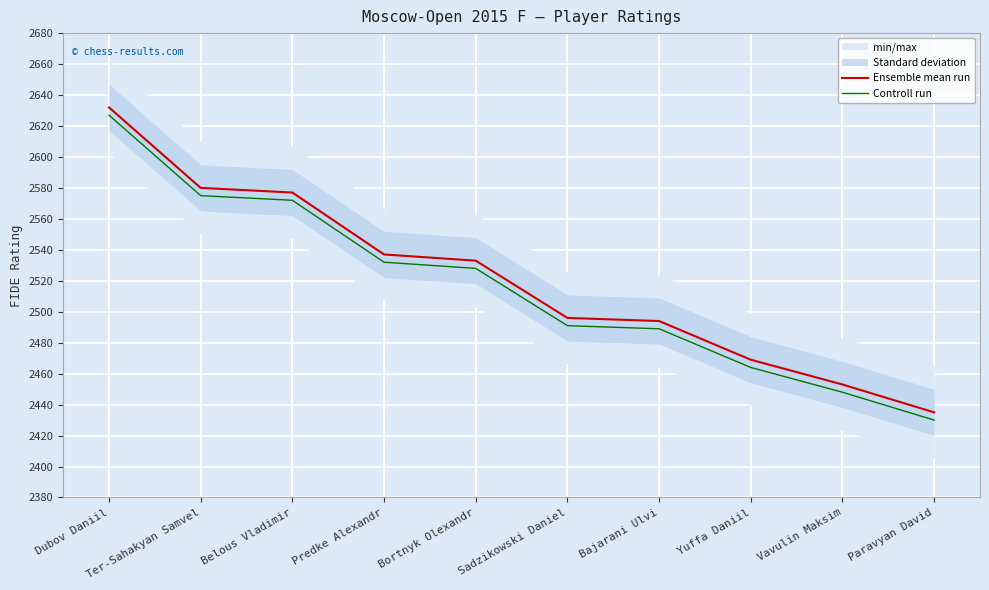

Which category has the lowest value in the Ensemble mean run series?

Paravyan David